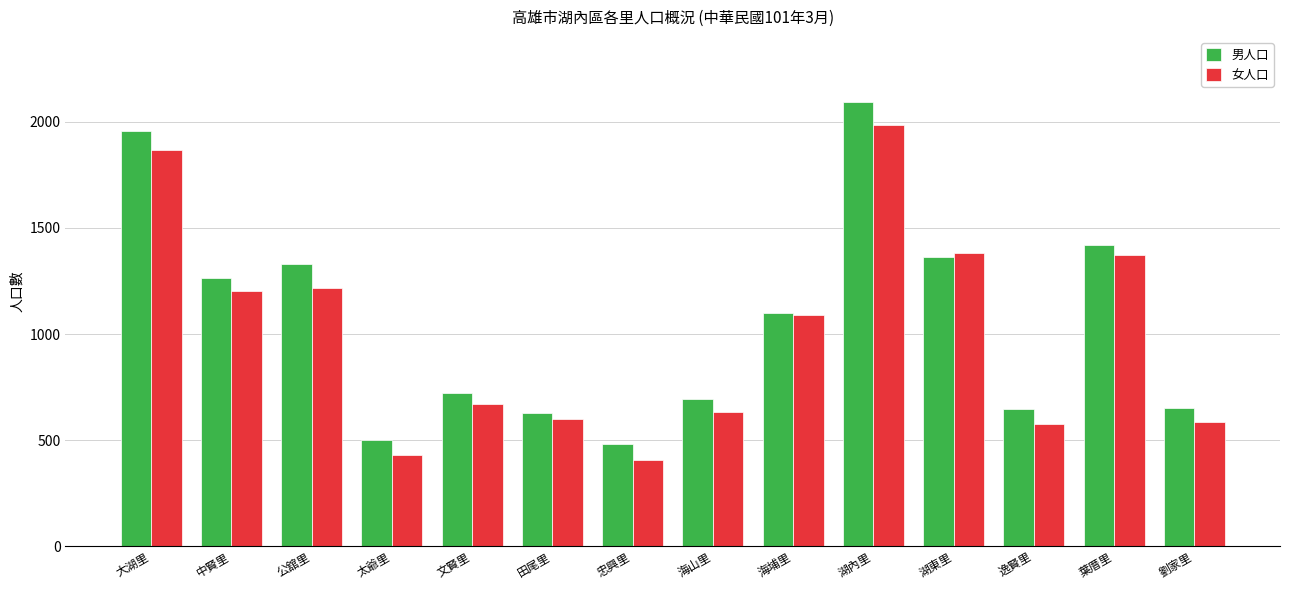

Count the number of data series in this chart.

2